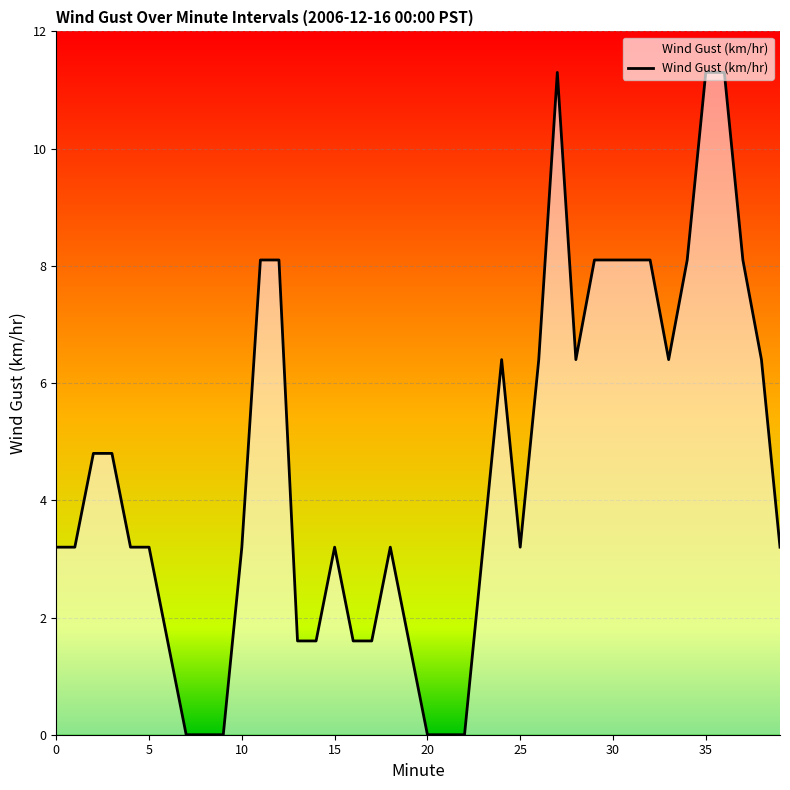

What is the value of the 37th point from the left?

11.3